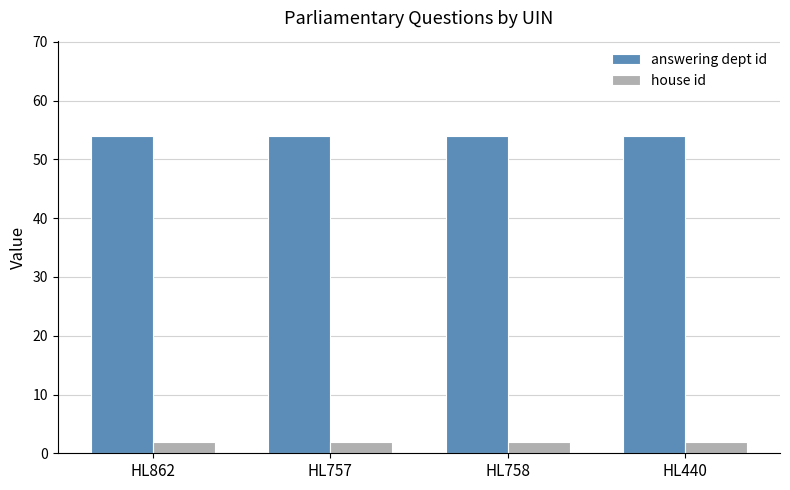

The value of answering dept id at HL758 is 54. True or false?

True